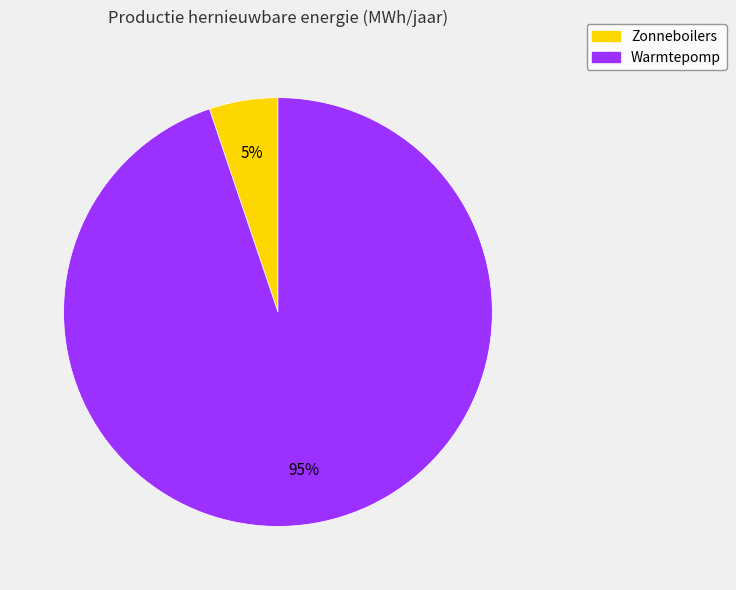

How many segments does this pie chart have?

2